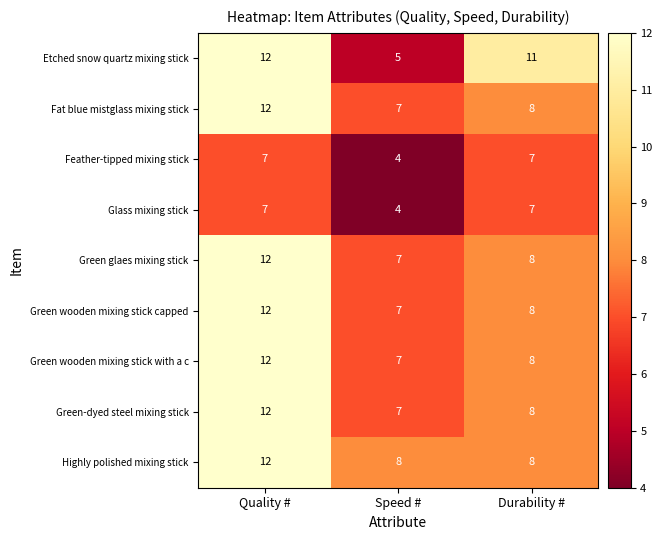

What is the sum of all Etched snow quartz mixing stick values?

28